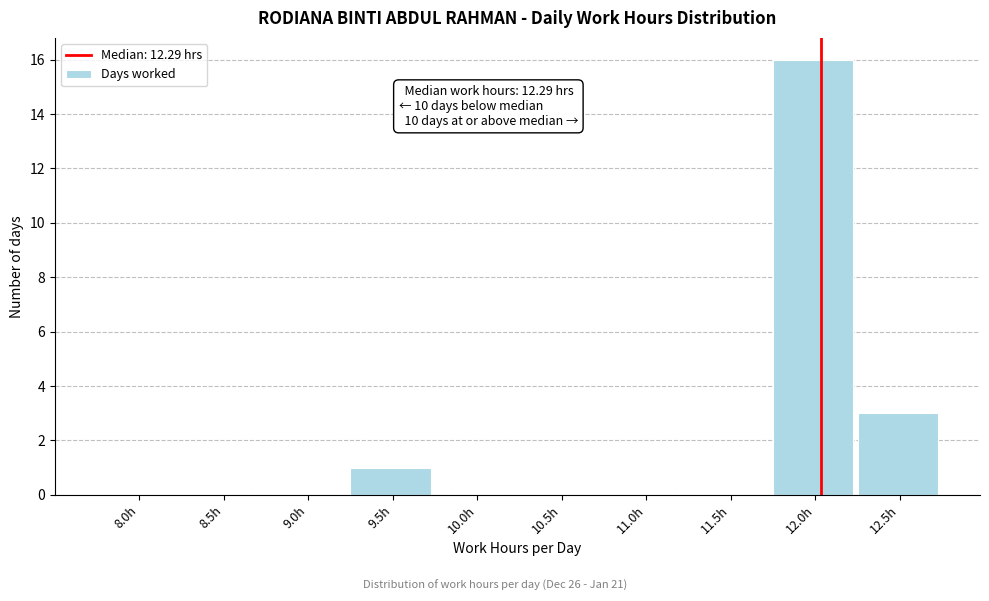

Reading right to left, extract all data points from this chart.

12.5h=3	12.0h=16	11.5h=0	11.0h=0	10.5h=0	10.0h=0	9.5h=1	9.0h=0	8.5h=0	8.0h=0